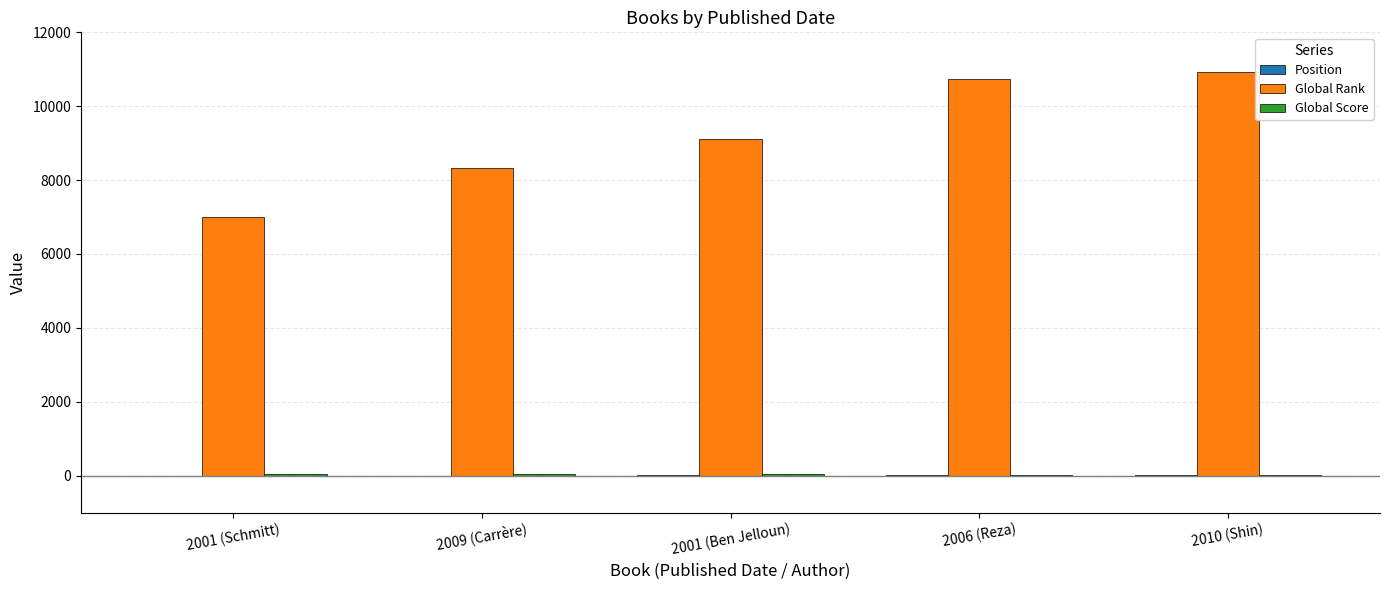

The Global Rank series shows 12477 at 2001 (Schmitt). True or false?

False